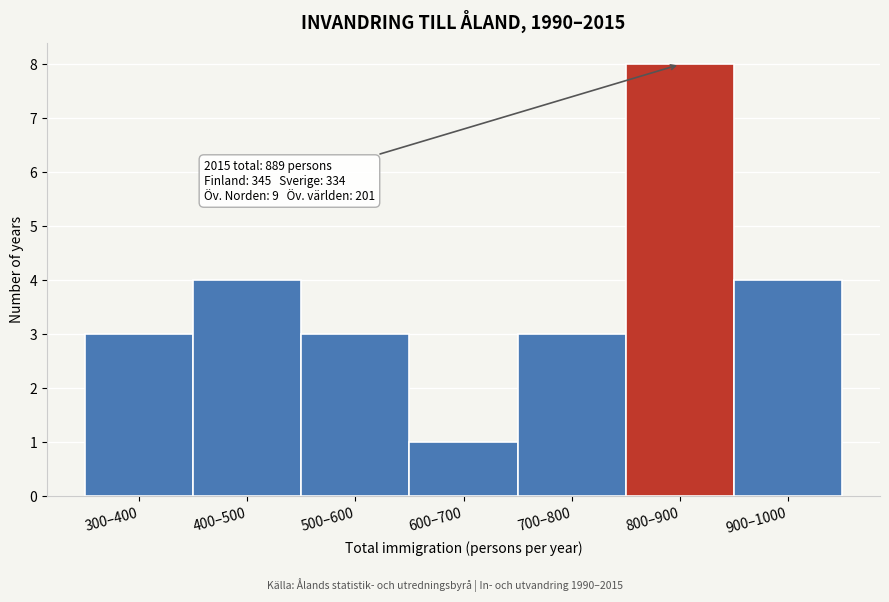

Reading left to right, what are all the values shown in this chart?

3	4	3	1	3	8	4